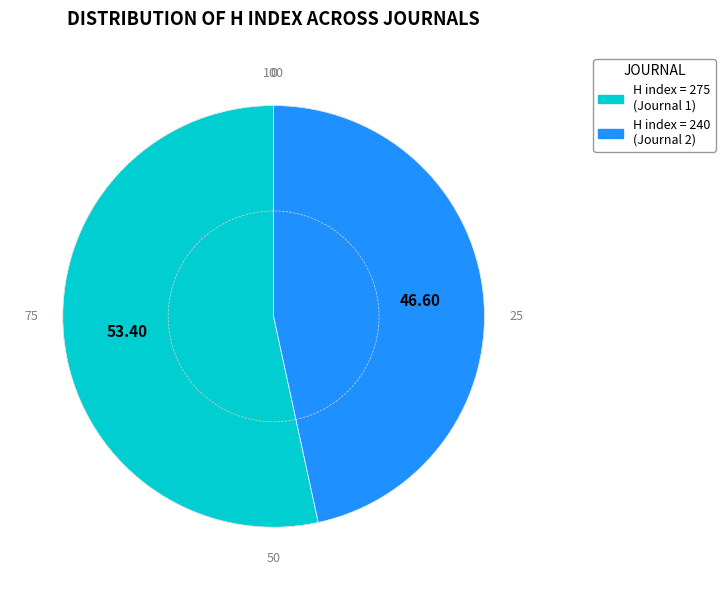

Is there a majority slice in this chart?

Yes